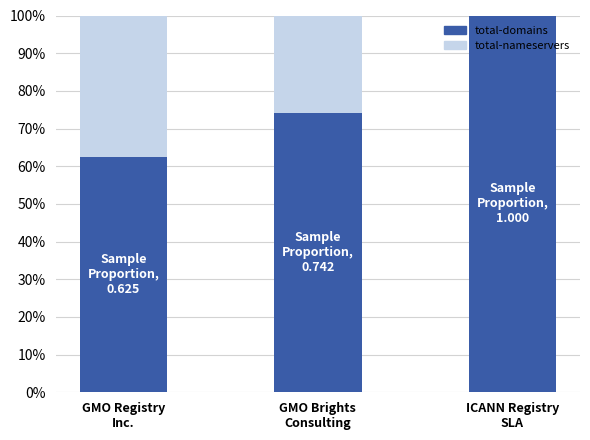

What are all the series names shown in the legend?

total-domains, total-nameservers